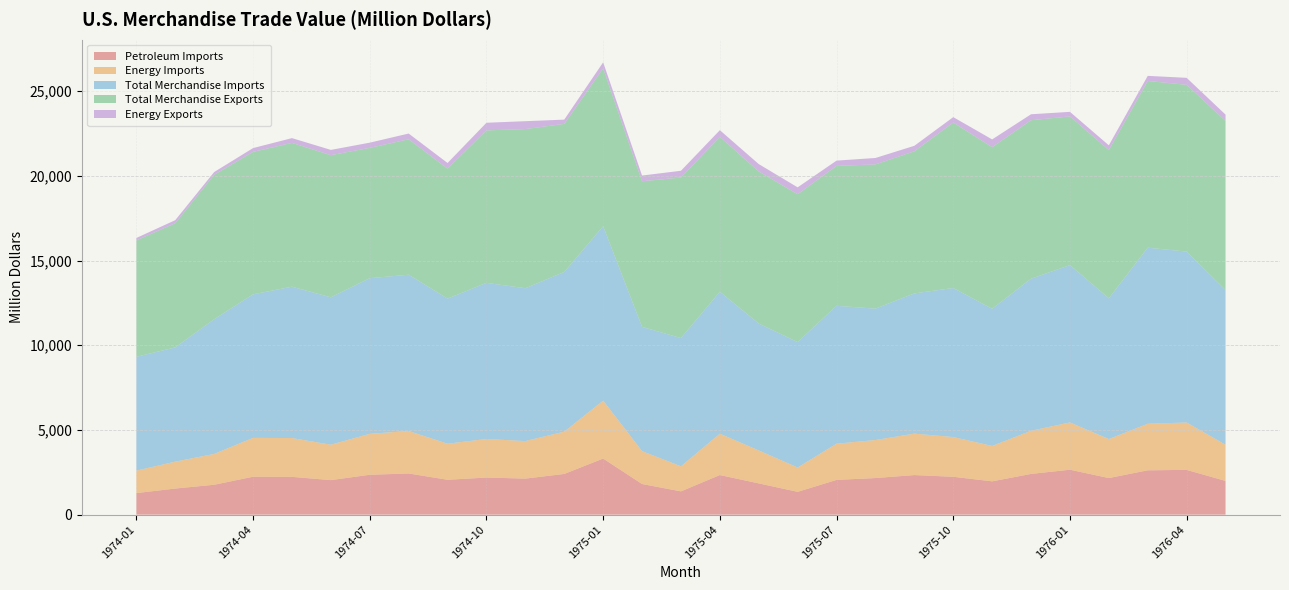

Reading left to right, list all the values displayed in this chart.

Petroleum Imports: 1974-01=1273.5	1974-02=1542.3	1974-03=1765.9	1974-04=2240.0	1974-05=2232.4	1974-06=2039.8	1974-07=2356.1	1974-08=2432.1	1974-09=2060.0	1974-10=2191.1	1974-11=2129.7	1974-12=2404.9	1975-01=3313.0	1975-02=1810.5	1975-03=1375.3	1975-04=2340.2	1975-05=1846.7	1975-06=1348.3	1975-07=2052.7	1975-08=2161.6	1975-09=2337.8	1975-10=2237.2	1975-11=1967.5	1975-12=2405.8	1976-01=2653.8	1976-02=2161.5	1976-03=2618.9	1976-04=2643.9	1976-05=1992.9
Energy Imports: 1974-01=1325.6	1974-02=1588.1	1974-03=1820.0	1974-04=2294.2	1974-05=2290.8	1974-06=2090.2	1974-07=2417.2	1974-08=2508.5	1974-09=2128.9	1974-10=2278.1	1974-11=2214.7	1974-12=2497.6	1975-01=3421.0	1975-02=1940.1	1975-03=1480.7	1975-04=2441.3	1975-05=1945.0	1975-06=1436.1	1975-07=2137.3	1975-08=2245.6	1975-09=2446.1	1975-10=2345.5	1975-11=2089.4	1975-12=2547.5	1976-01=2790.7	1976-02=2302.3	1976-03=2748.2	1976-04=2797.1	1976-05=2134.9
Total Merchandise Imports: 1974-01=6720.4	1974-02=6744.0	1974-03=7950.1	1974-04=8472.3	1974-05=8936.0	1974-06=8701.0	1974-07=9187.1	1974-08=9223.5	1974-09=8564.7	1974-10=9217.1	1974-11=9021.3	1974-12=9424.9	1975-01=10289.7	1975-02=7334.0	1975-03=7568.6	1975-04=8375.4	1975-05=7488.8	1975-06=7401.9	1975-07=8141.3	1975-08=7755.4	1975-09=8278.5	1975-10=8797.5	1975-11=8095.8	1975-12=8976.2	1976-01=9289.5	1976-02=8305.0	1976-03=10393.4	1976-04=10090.1	1976-05=9134.5
Total Merchandise Exports: 1974-01=6872.3	1974-02=7334.4	1974-03=8529.6	1974-04=8413.1	1974-05=8491.1	1974-06=8394.0	1974-07=7695.6	1974-08=7999.3	1974-09=7676.8	1974-10=9001.5	1974-11=9400.4	1974-12=8743.6	1975-01=9324.0	1975-02=8599.8	1975-03=9479.7	1975-04=9151.8	1975-05=8981.3	1975-06=8732.7	1975-07=8261.3	1975-08=8516.0	1975-09=8391.7	1975-10=9772.0	1975-11=9543.6	1975-12=9359.0	1976-01=8779.5	1976-02=8757.2	1976-03=9845.0	1976-04=9847.1	1976-05=9984.7
Energy Exports: 1974-01=144.2	1974-02=178.8	1974-03=162.3	1974-04=223.2	1974-05=281.0	1974-06=310.4	1974-07=306.7	1974-08=338.0	1974-09=332.8	1974-10=450.3	1974-11=464.4	1974-12=251.9	1975-01=357.4	1975-02=337.4	1975-03=399.6	1975-04=391.4	1975-05=436.5	1975-06=406.2	1975-07=310.3	1975-08=379.8	1975-09=323.5	1975-10=318.5	1975-11=457.9	1975-12=350.9	1976-01=268.4	1976-02=280.2	1976-03=301.5	1976-04=412.0	1976-05=373.0